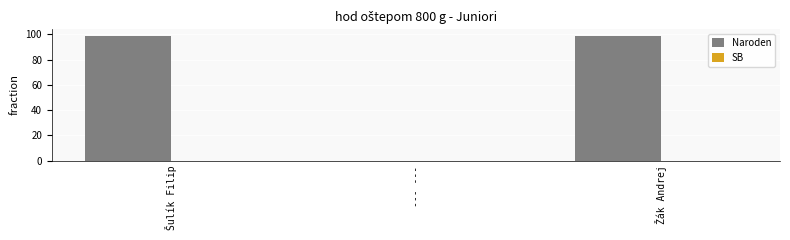

The value at Žák Andrej is 147. True or false?

False